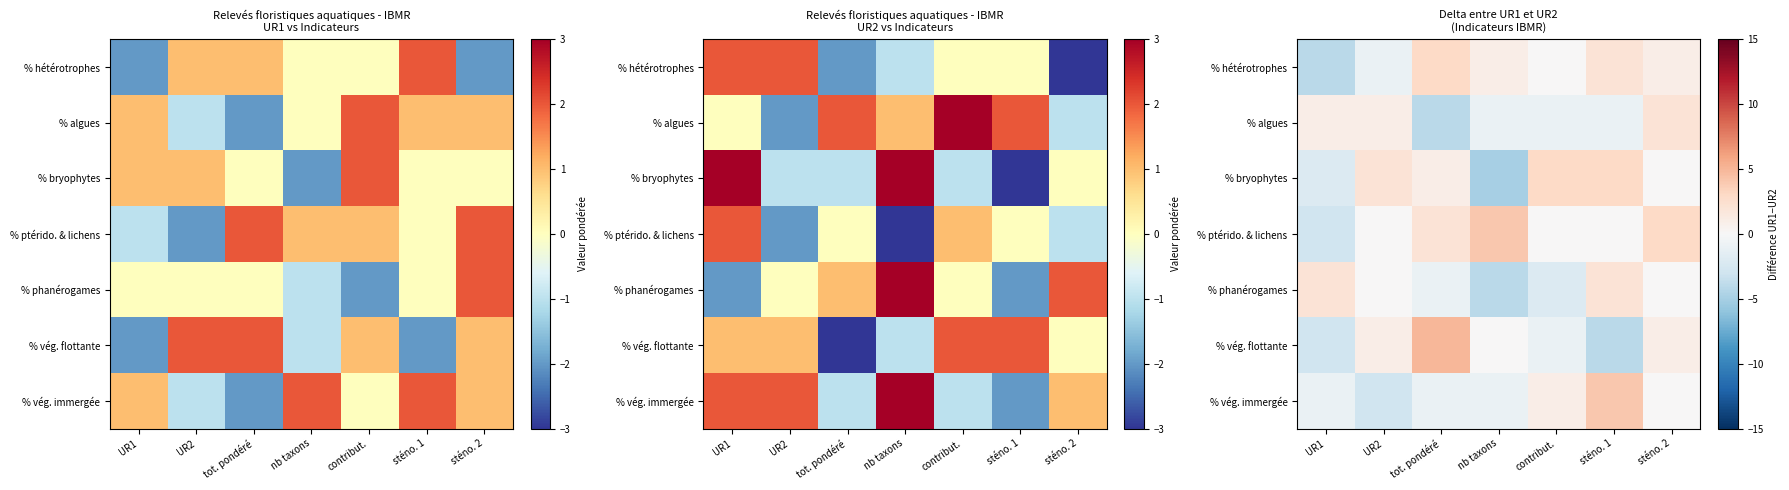

Between sténo. 1 and nb taxons, which is larger?

sténo. 1